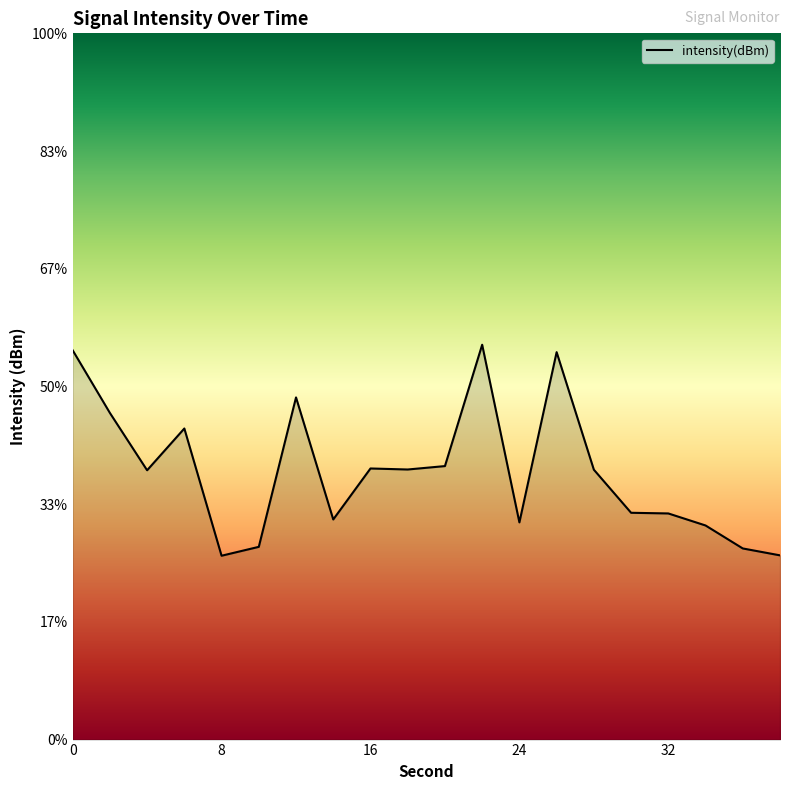

What is the difference between the maximum and minimum values?

3.6